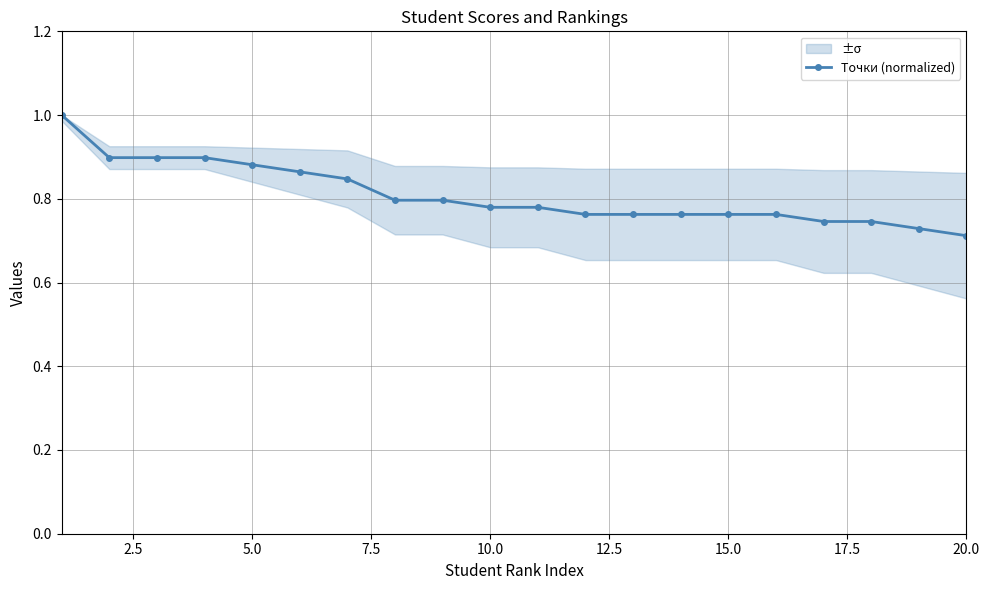

Does the chart display data point markers on the line(s)?

Yes